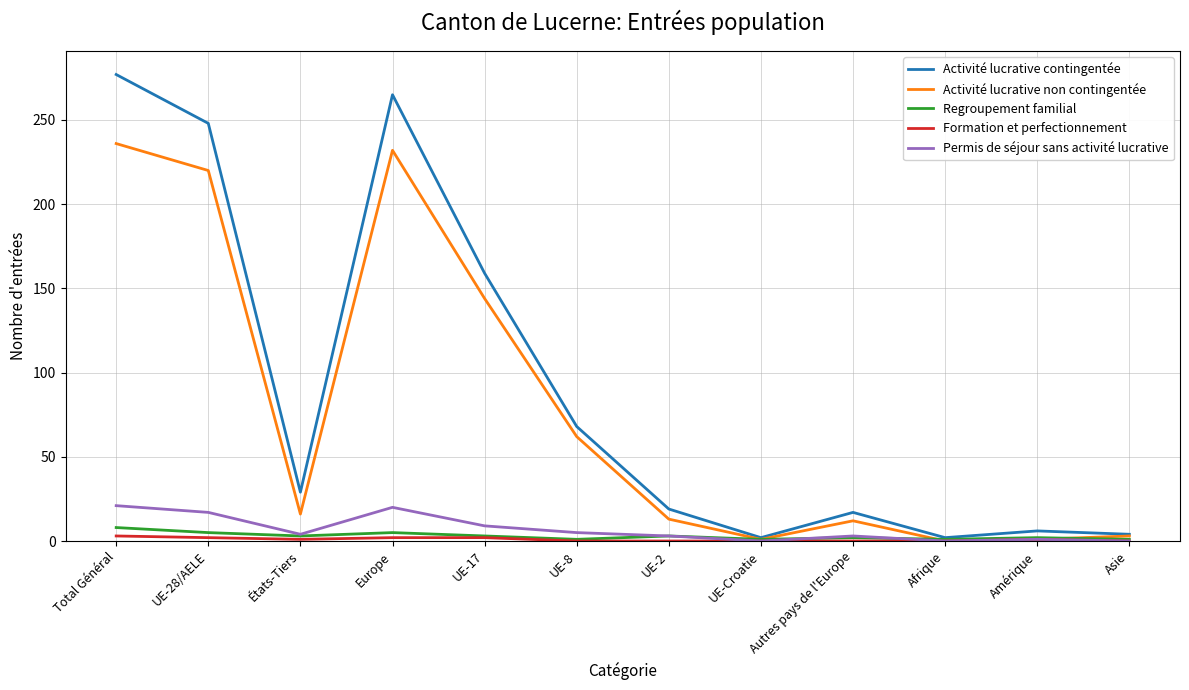

What position from the right is UE-17?

8